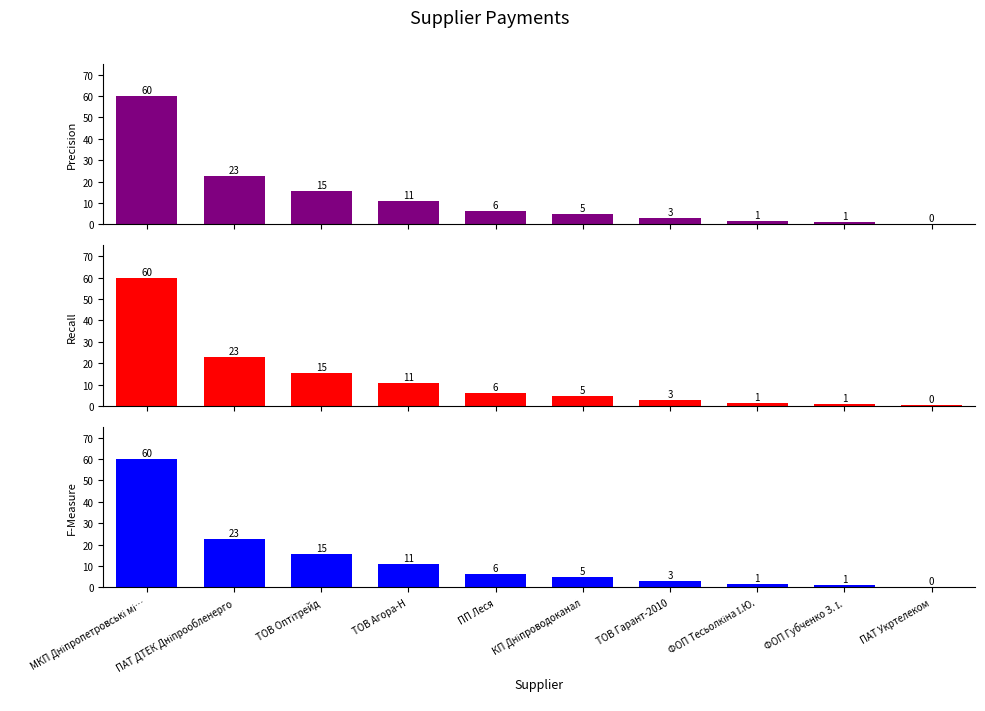

How many bars are there in total?

30